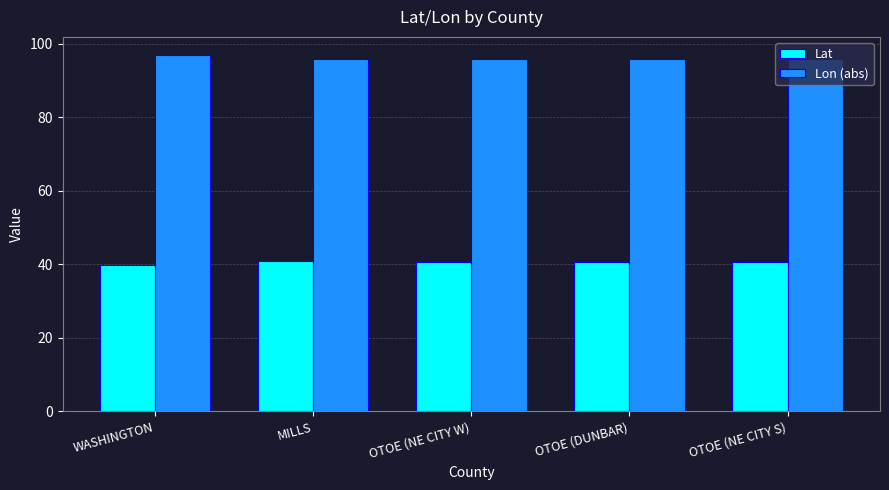

What is the total value across all series at MILLS?

136.9